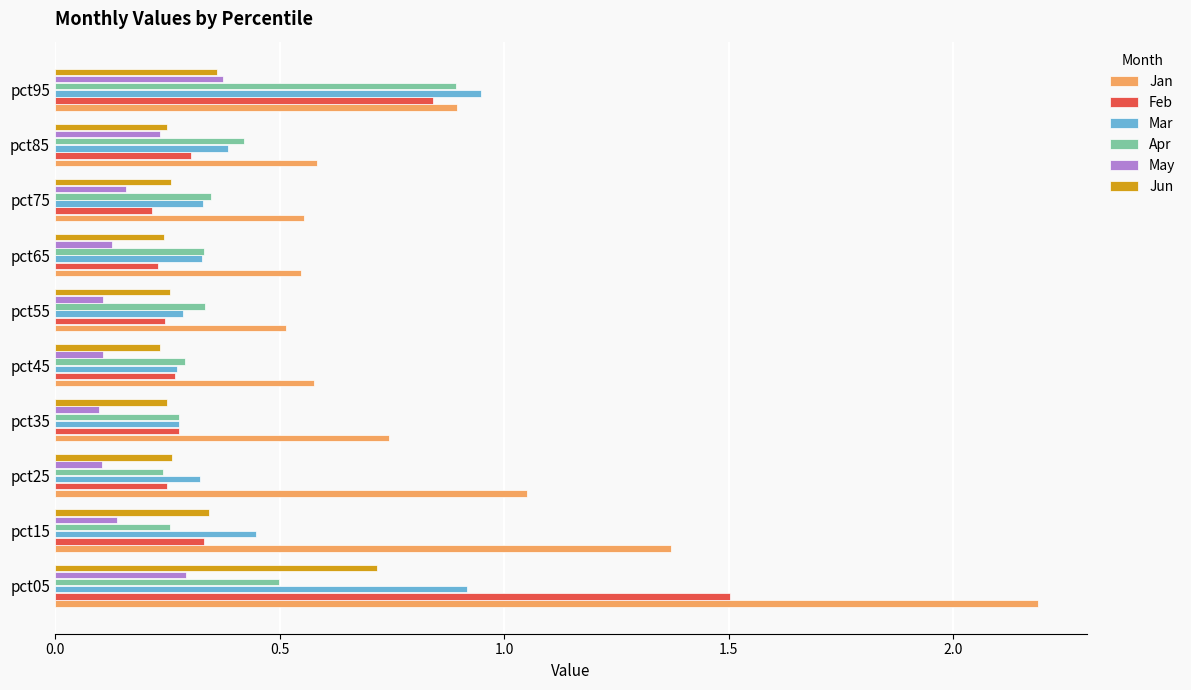

Which category has the highest value in the Jun series?

pct05